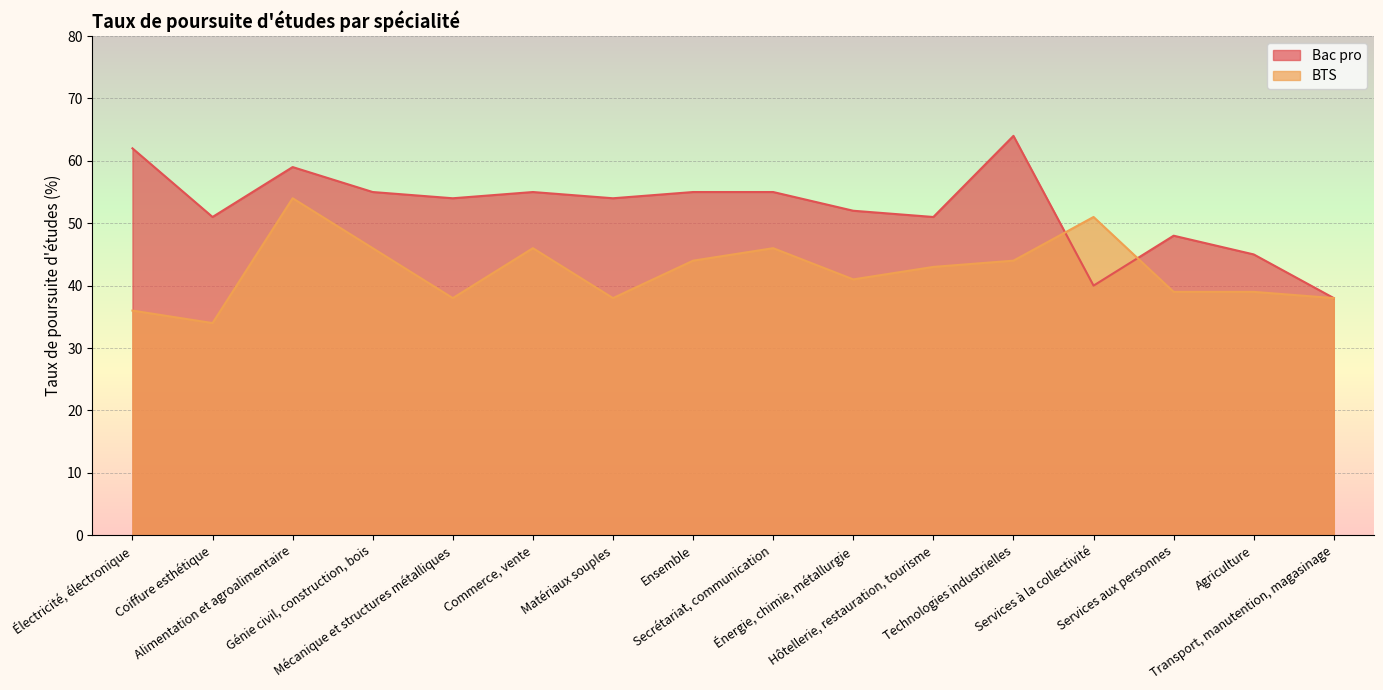

Rank the series by their maximum value, from lowest to highest.

BTS, Bac pro